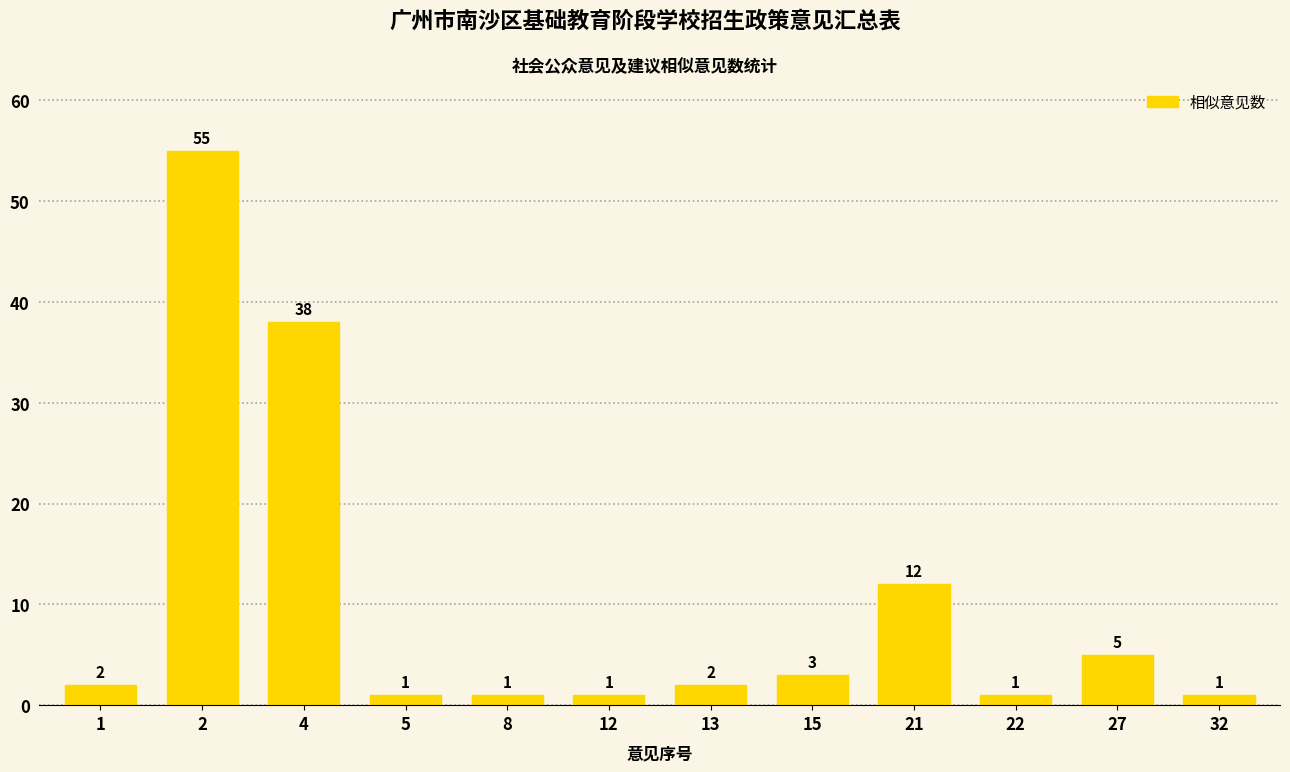

Between 2 and 21, which is larger?

2